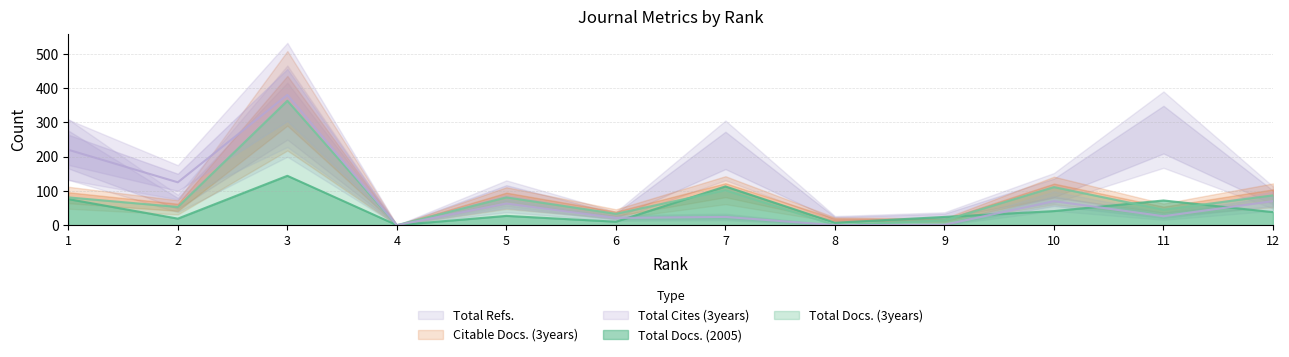

Is the value of Total Docs. (3years) at 12 greater than the value of Total Docs. (2005) at 5?

Yes